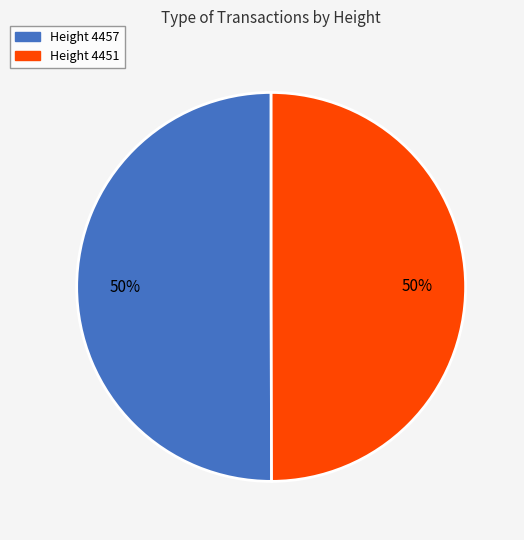

To the nearest percent, what is the average slice percentage?

50%